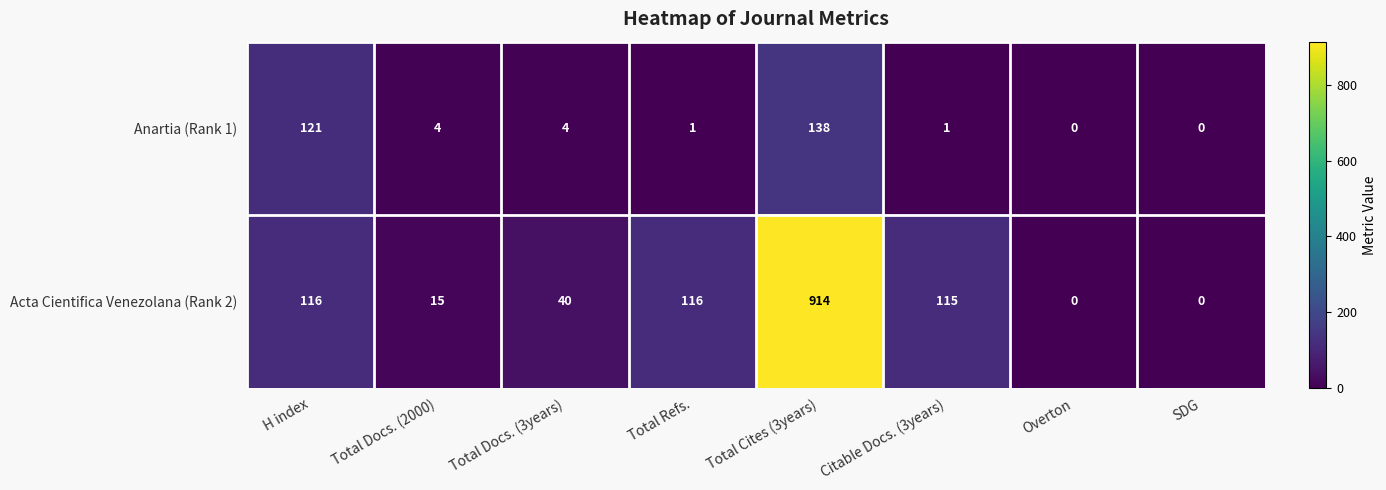

What is the sum of the Acta Cientifica Venezolana (Rank 2) values at Total Cites (3years) and Total Docs. (2000)?

929